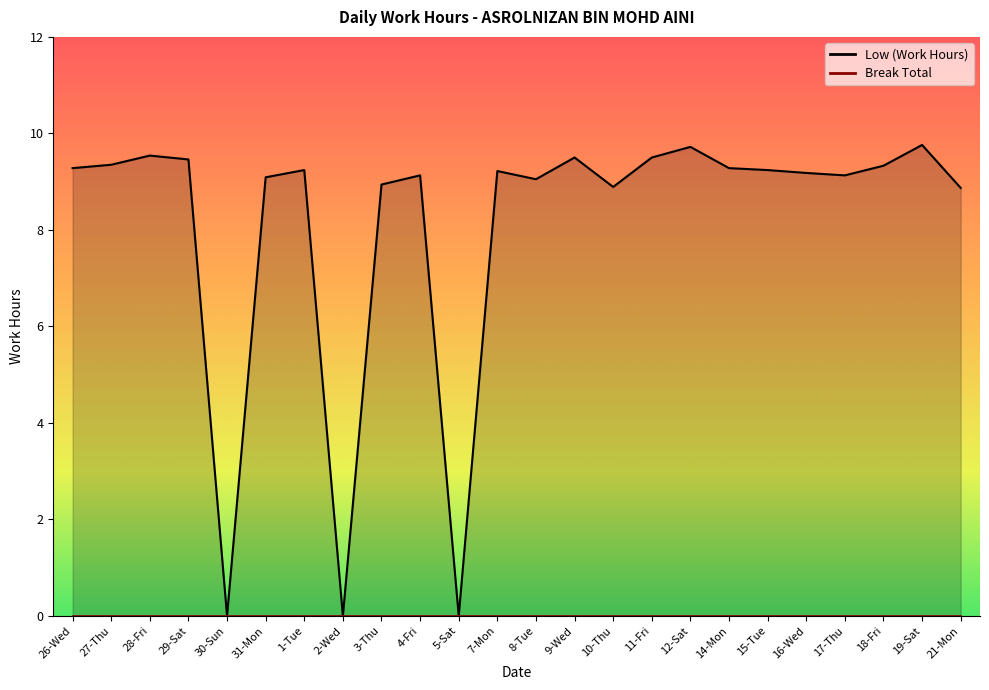

Count the number of data series in this chart.

1